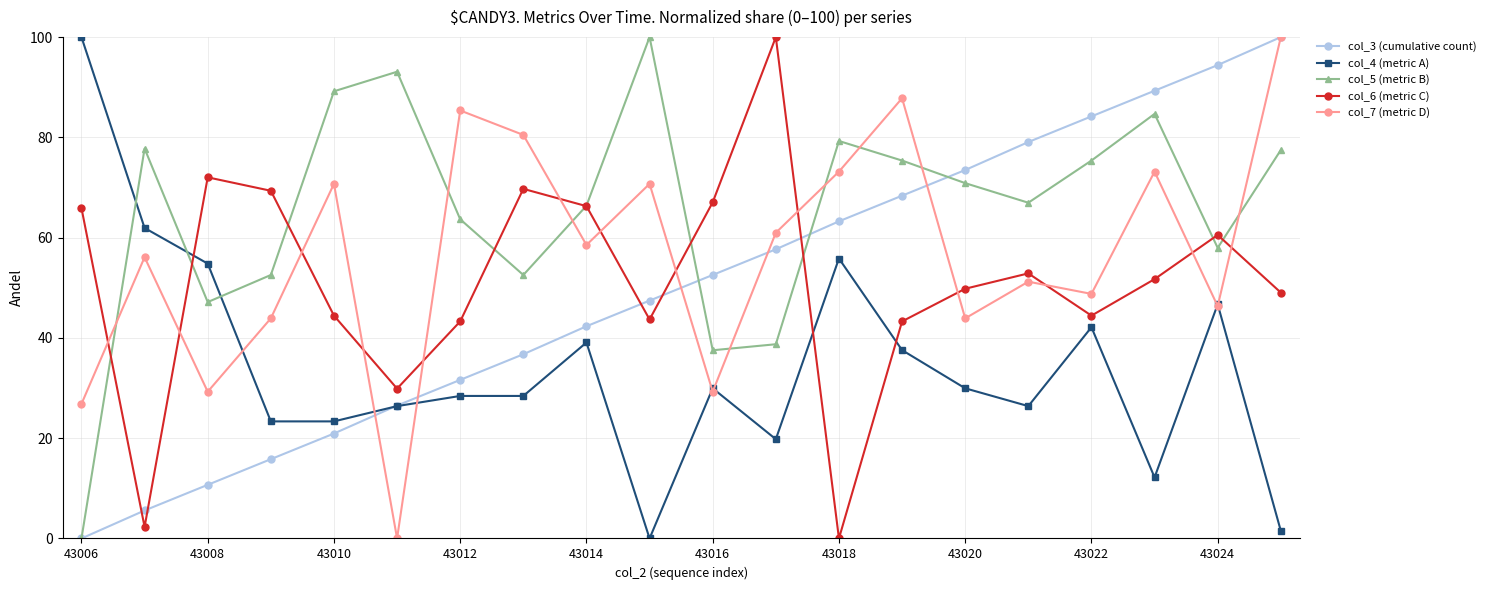

After their last crossing, which series has the higher values: col_6 (metric C) or col_4 (metric A)?

col_6 (metric C)